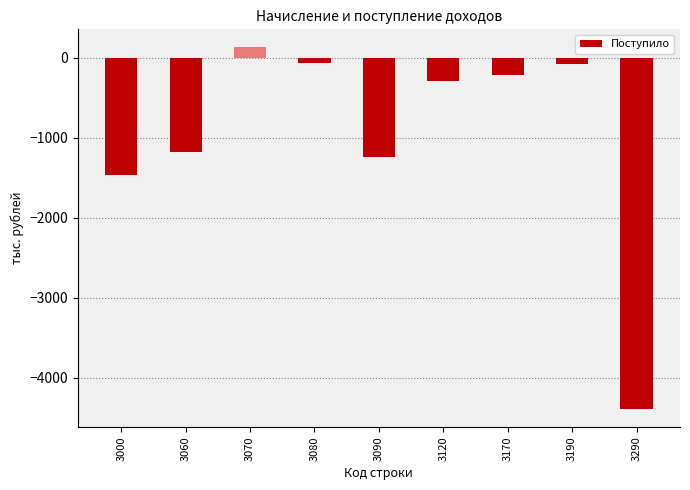

How many bars are there in total?

9